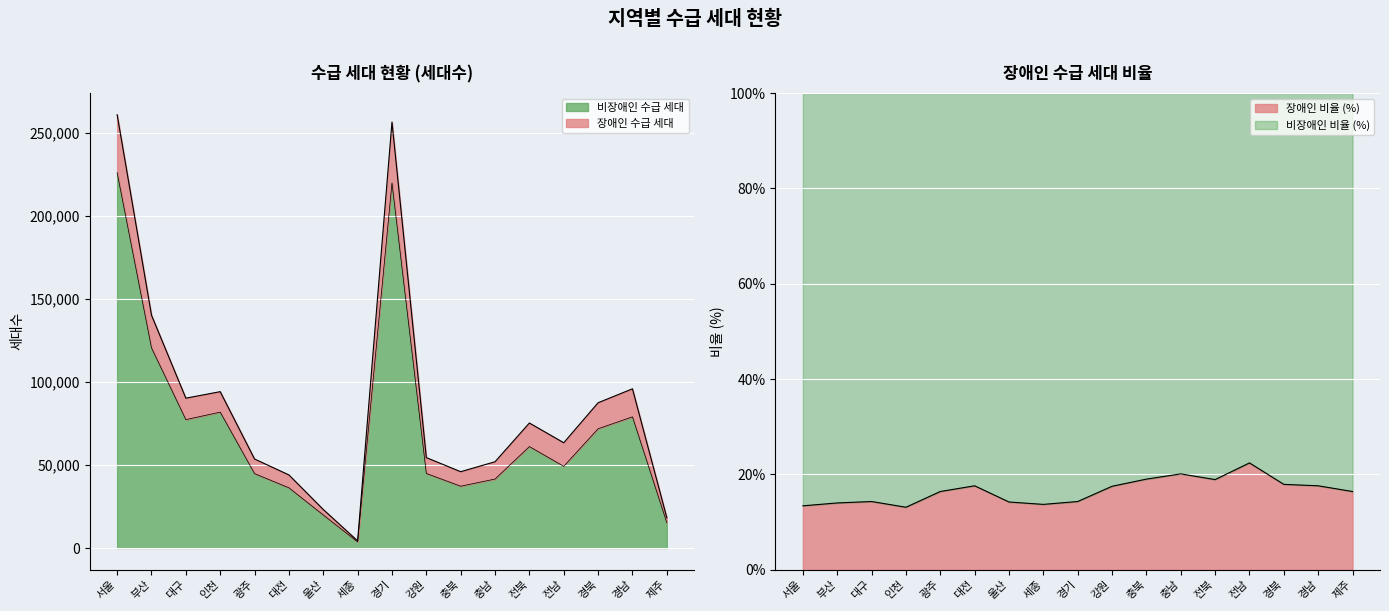

Rank the categories by value from highest to lowest.

서울, 경기, 부산, 경남, 인천, 대구, 경북, 전북, 전남, 강원, 광주, 충남, 충북, 대전, 울산, 제주, 세종